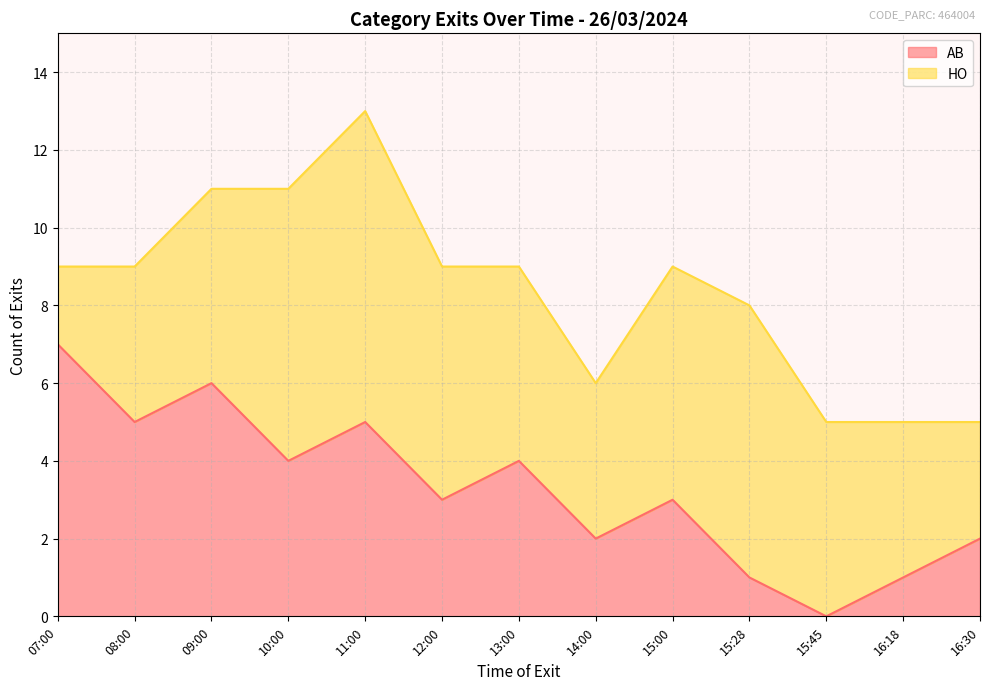

Where is the first local maximum?

09:00